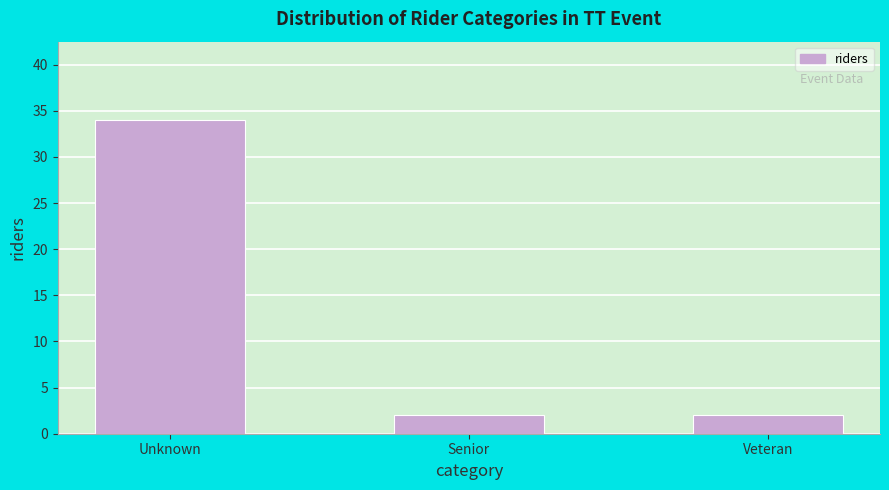

Reading right to left, extract all data points from this chart.

Veteran=2	Senior=2	Unknown=34